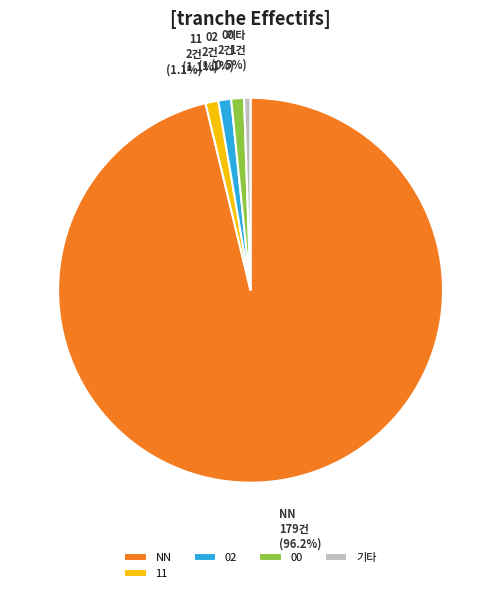

Combined, do 기타 and 00 account for over 50%?

No